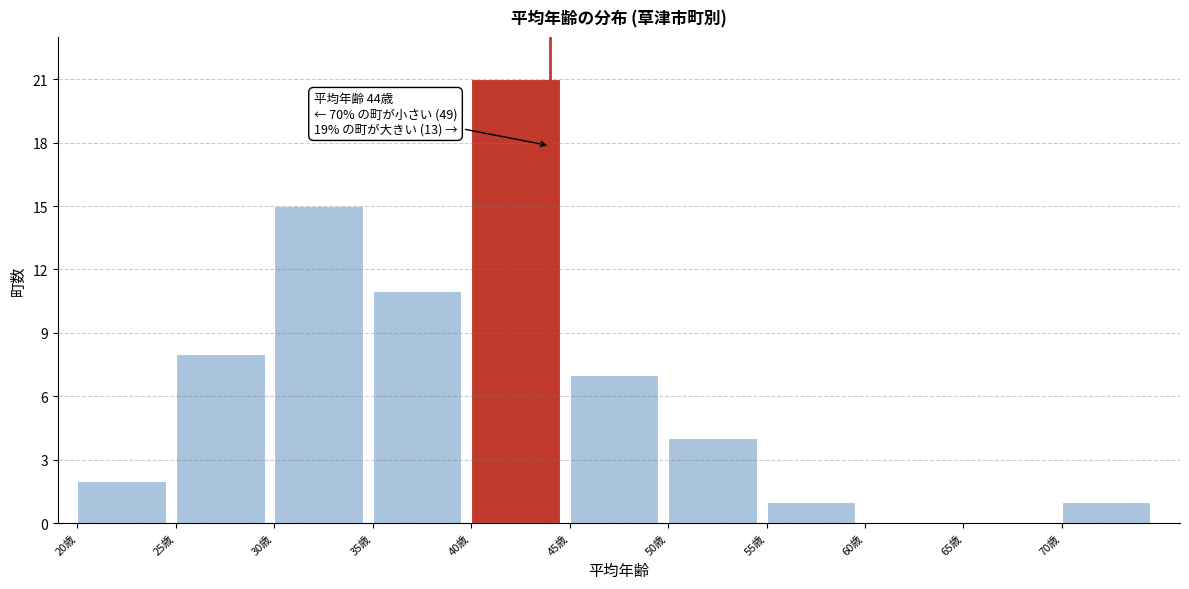

Over which range of the x-axis is the bar tallest?

40 to 45